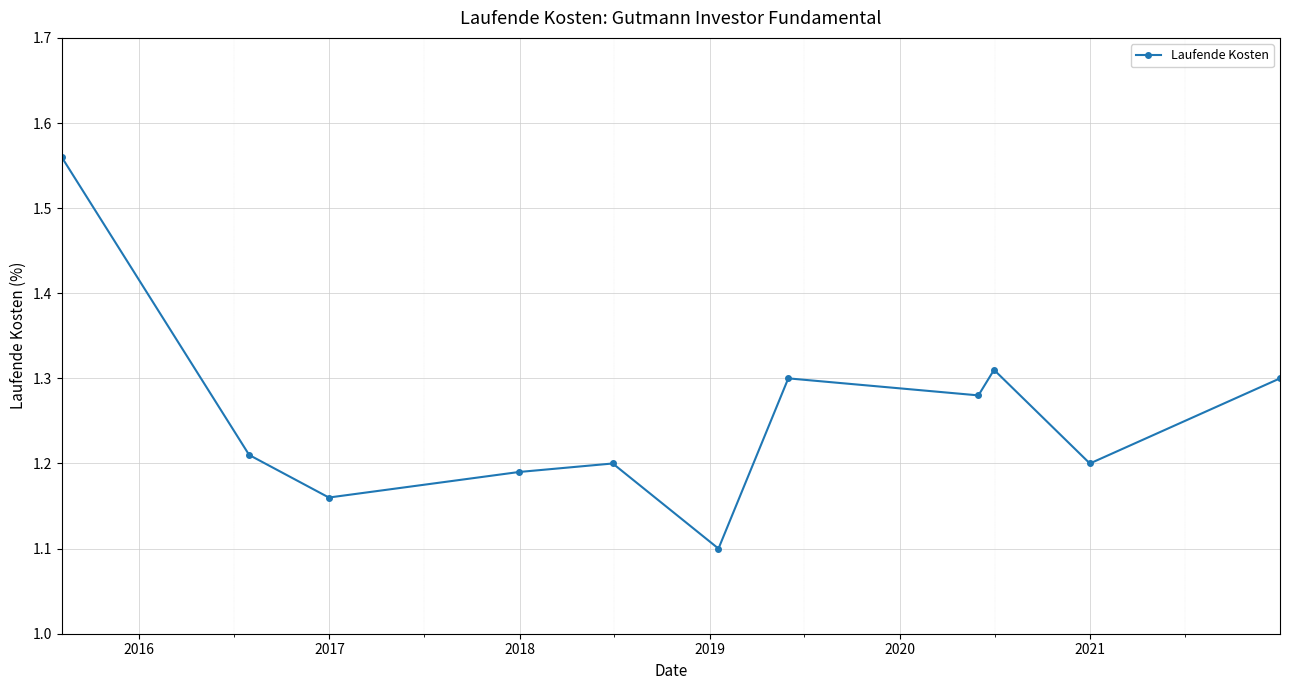

How many lines are shown in the chart?

1